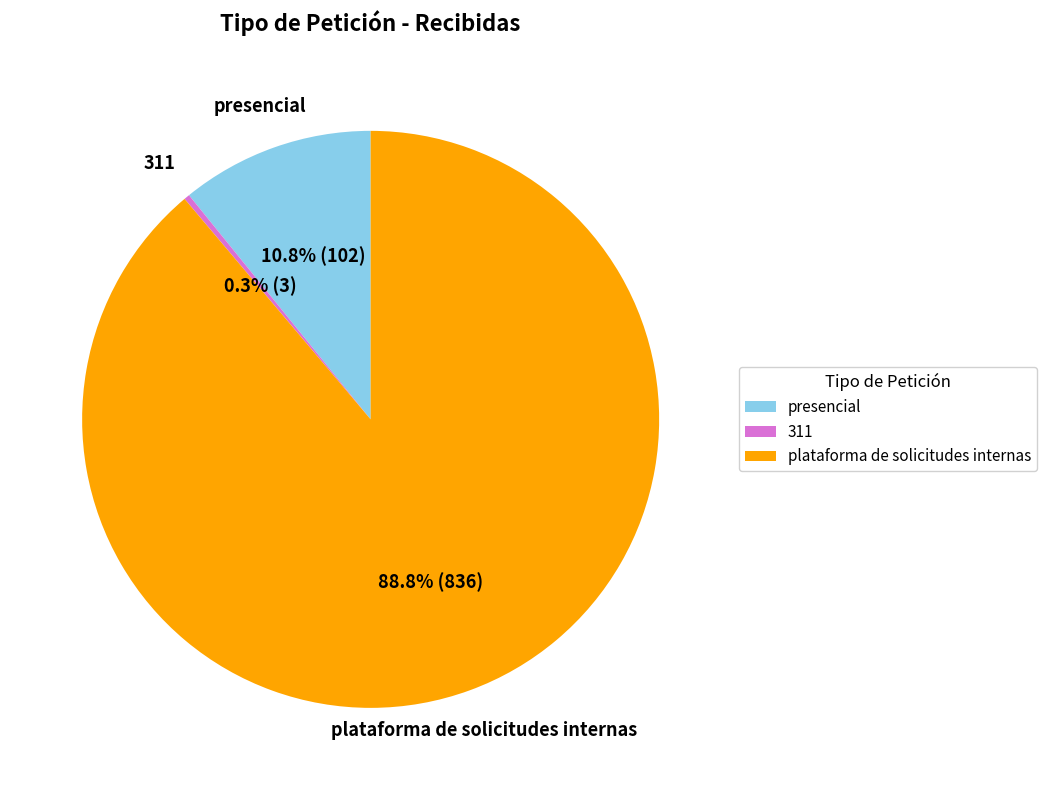

What is the smallest slice in the pie chart?

311